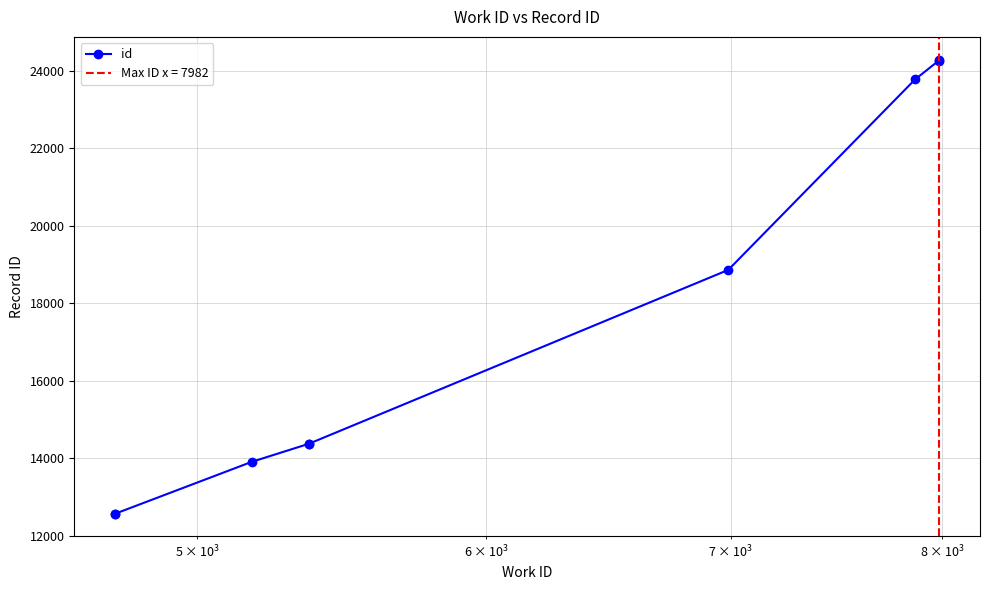

How many series are shown in this chart?

1